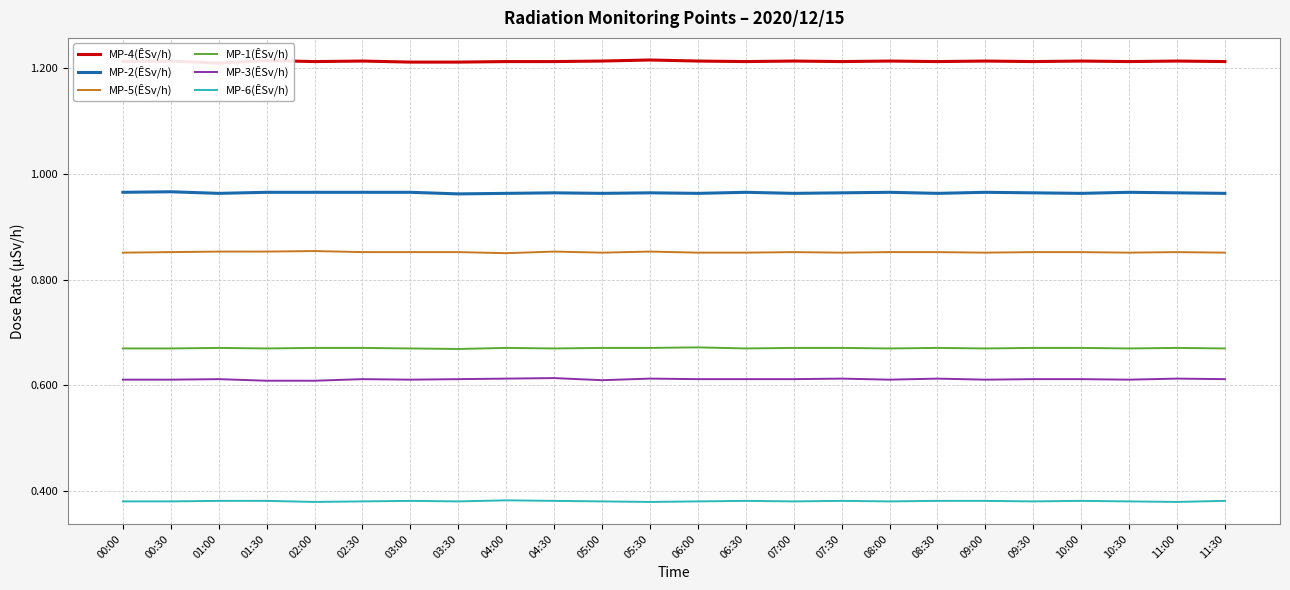

True or false: MP-4(ÊSv/h) and MP-5(ÊSv/h) cross at least once.

False